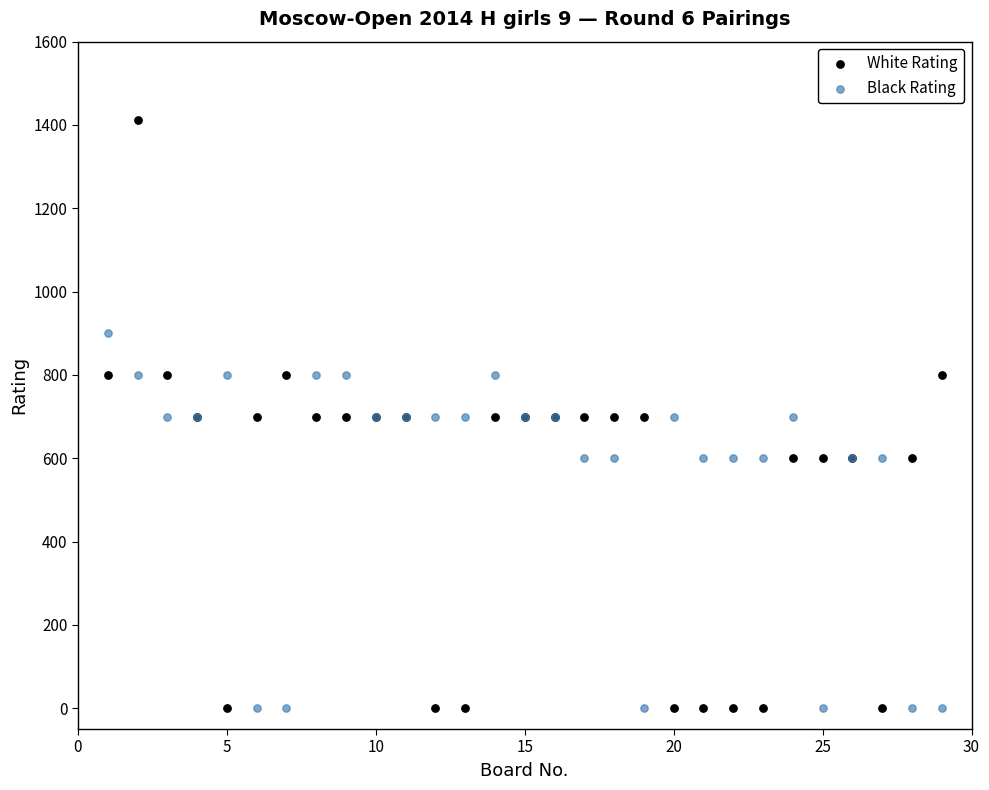

What is the X range (max minus min) for the scatter plot?

28